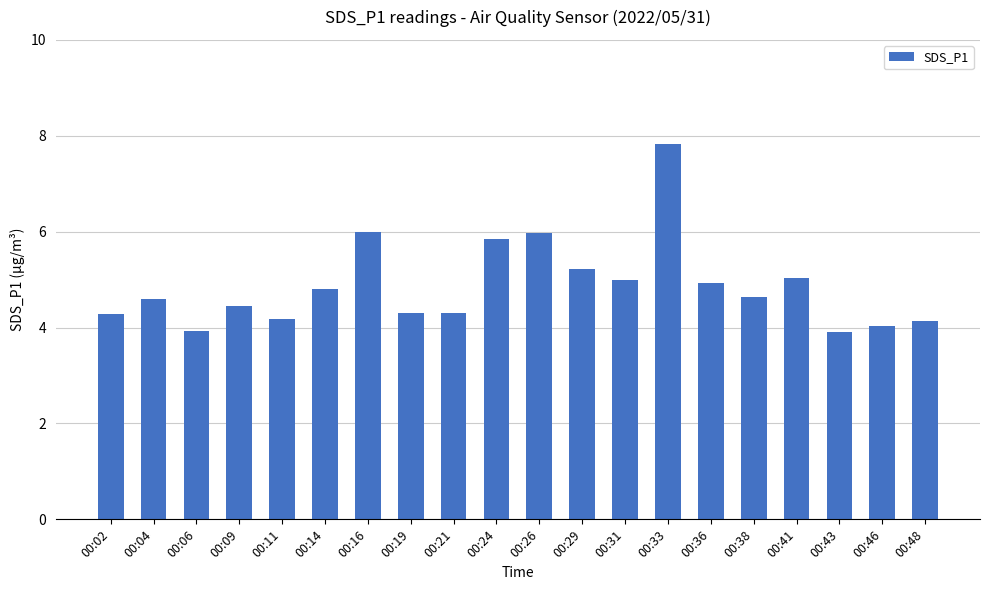

Is it true that the value at 00:21 is 2.8?

False